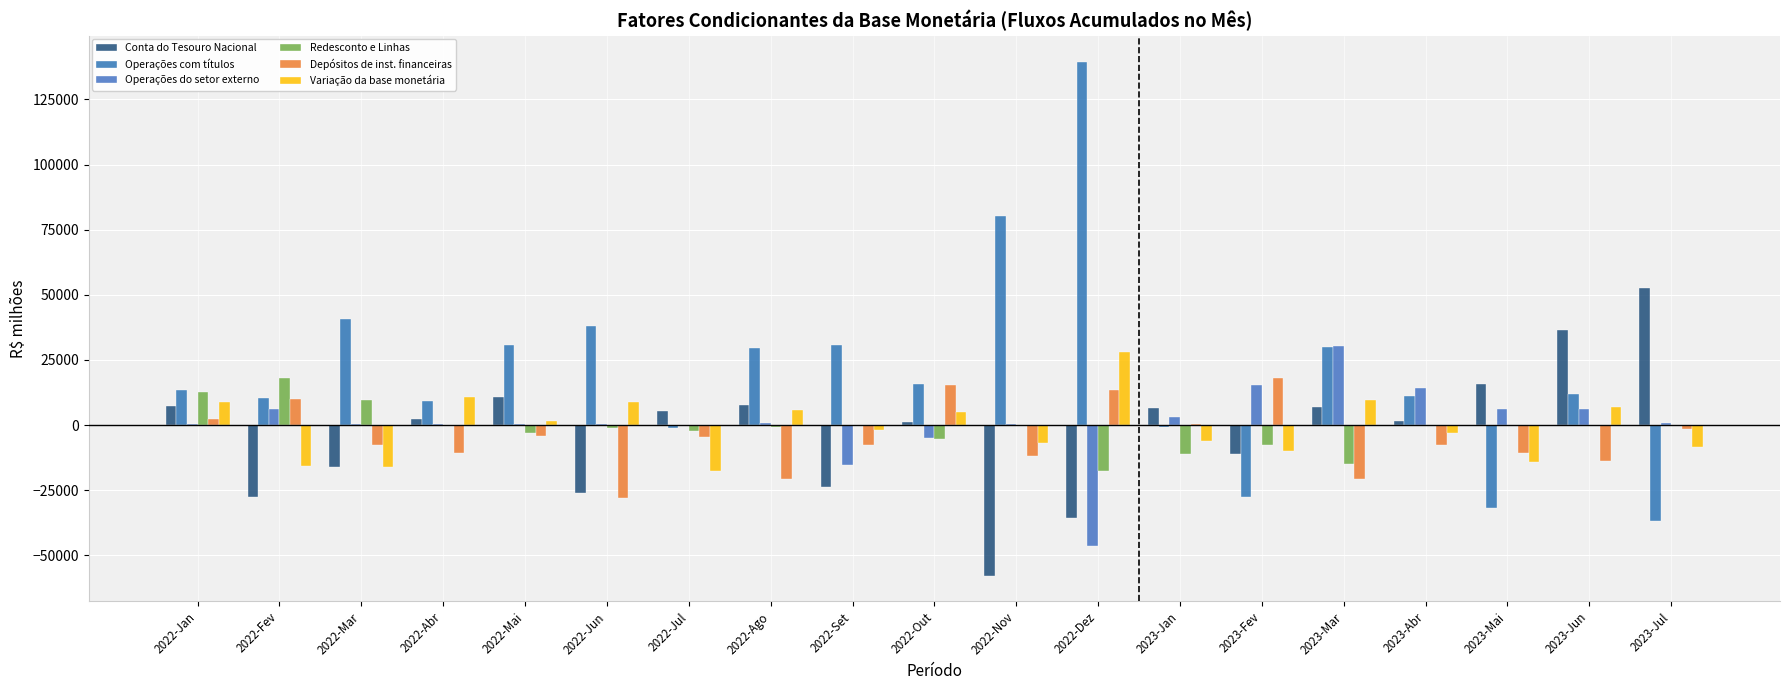

Between 2023-Mar and 2023-Jun, which is larger?

2023-Jun